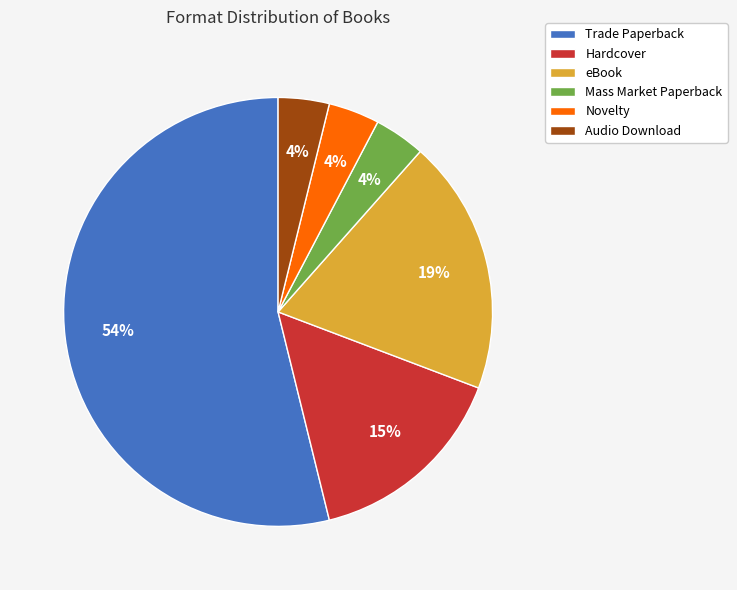

To the nearest percent, what is the difference between the largest and smallest slice percentages?

50%